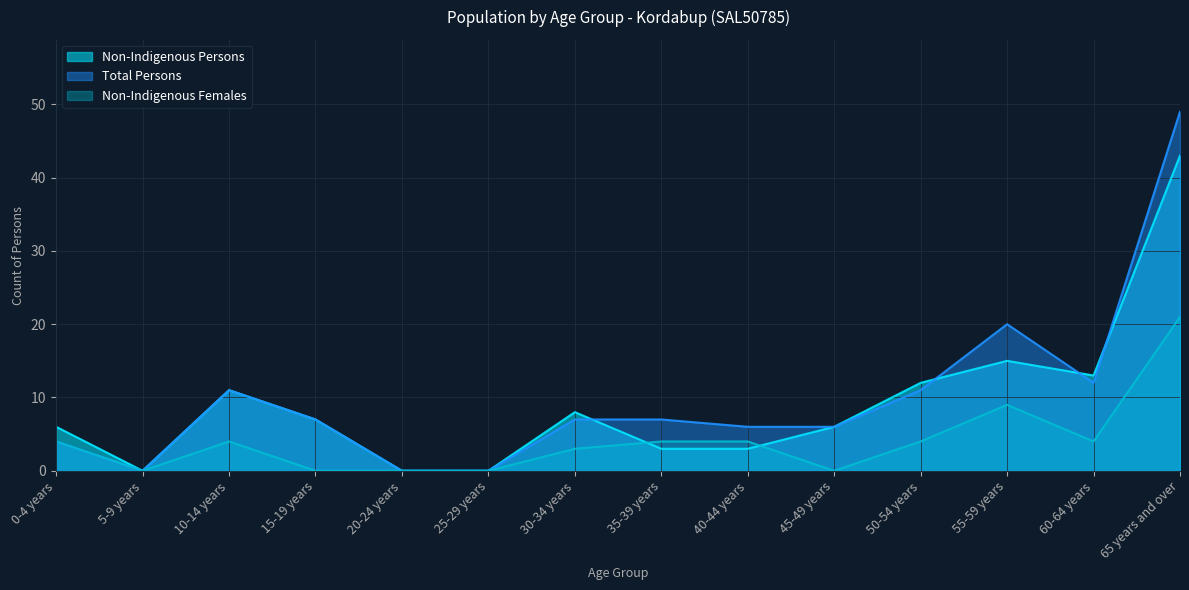

Rank the series by their average value, from highest to lowest.

Total Persons, Non-Indigenous Persons, Non-Indigenous Females